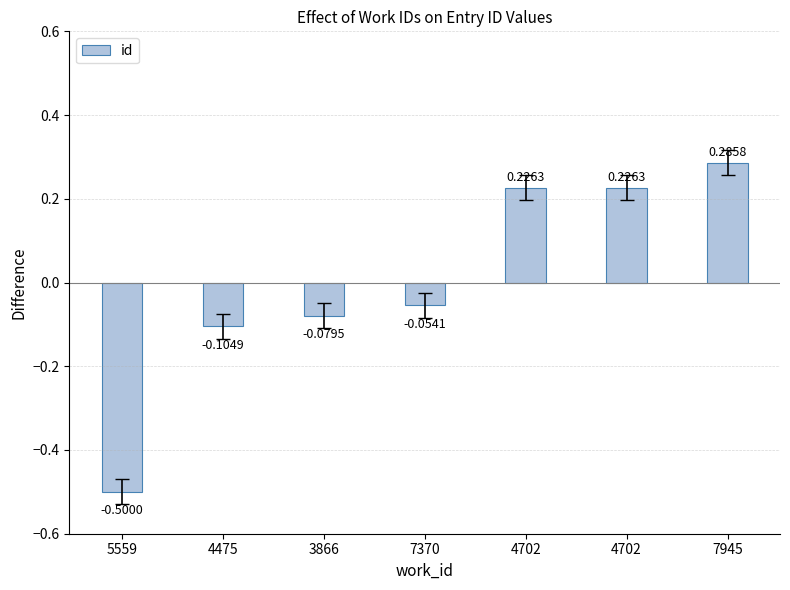

How many values are below 0?

4